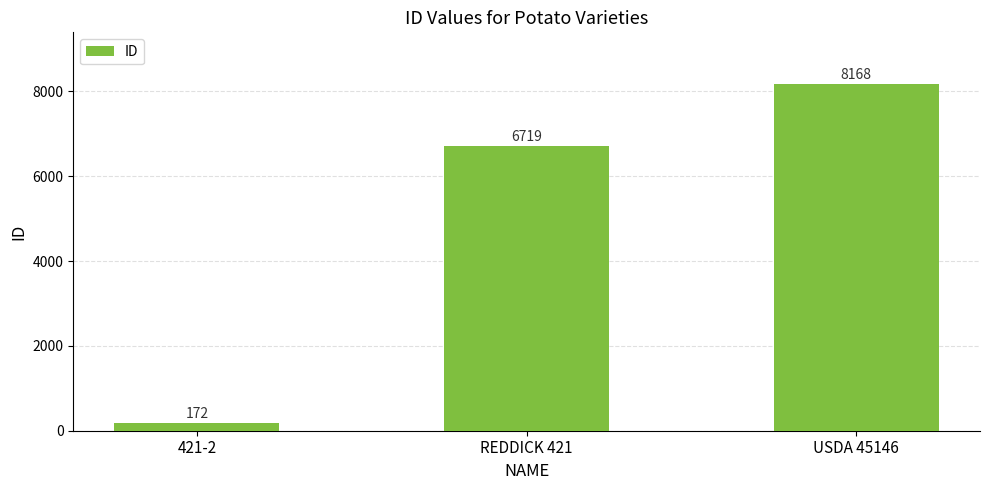

How many series are shown in this chart?

1